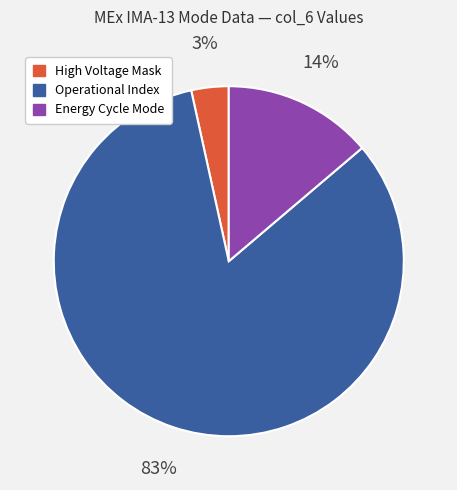

Does any single category account for the majority?

Yes